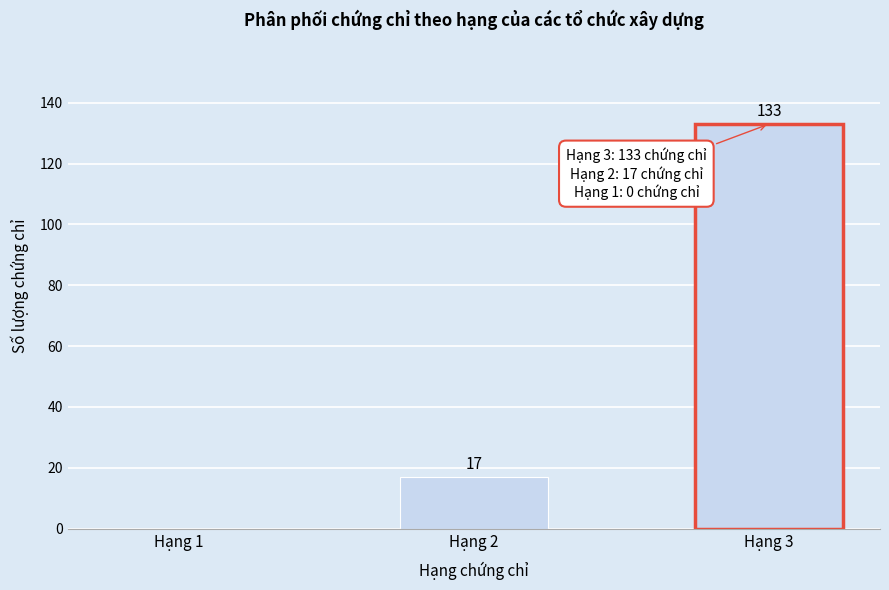

Reading right to left, transcribe all the data shown in this chart.

Hạng 3=133	Hạng 2=17	Hạng 1=0